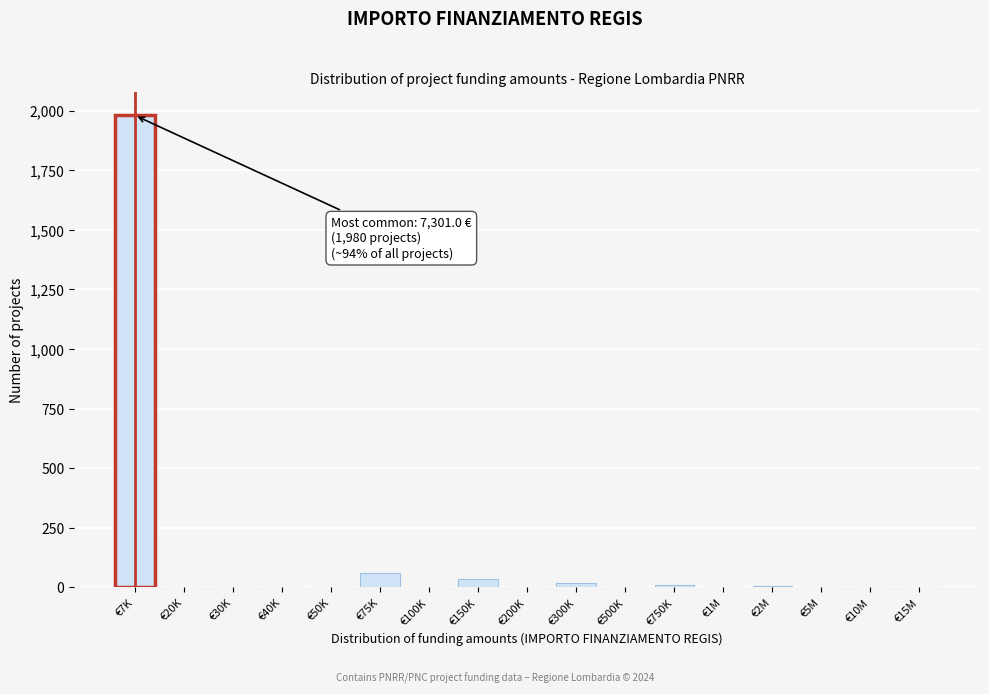

The value at €30K is -1048. True or false?

False